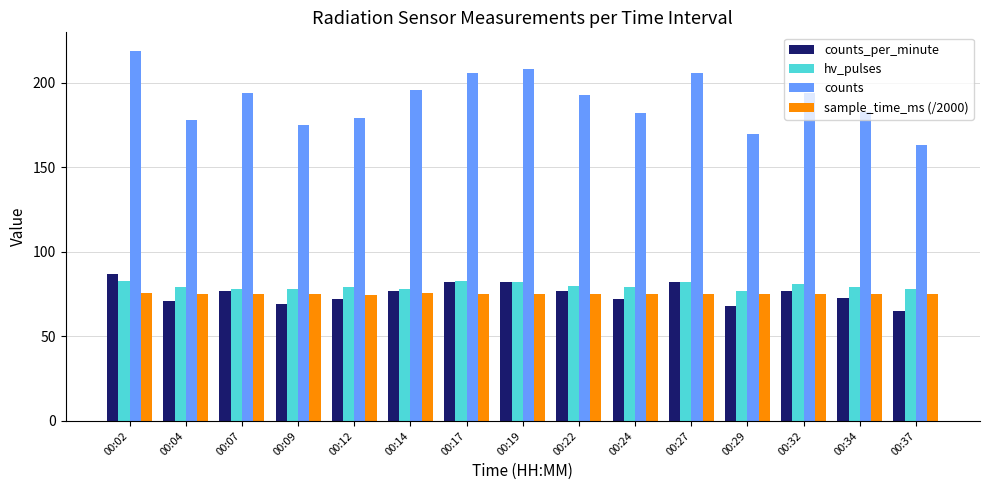

At which category does the chart reach its minimum across all series?

00:37